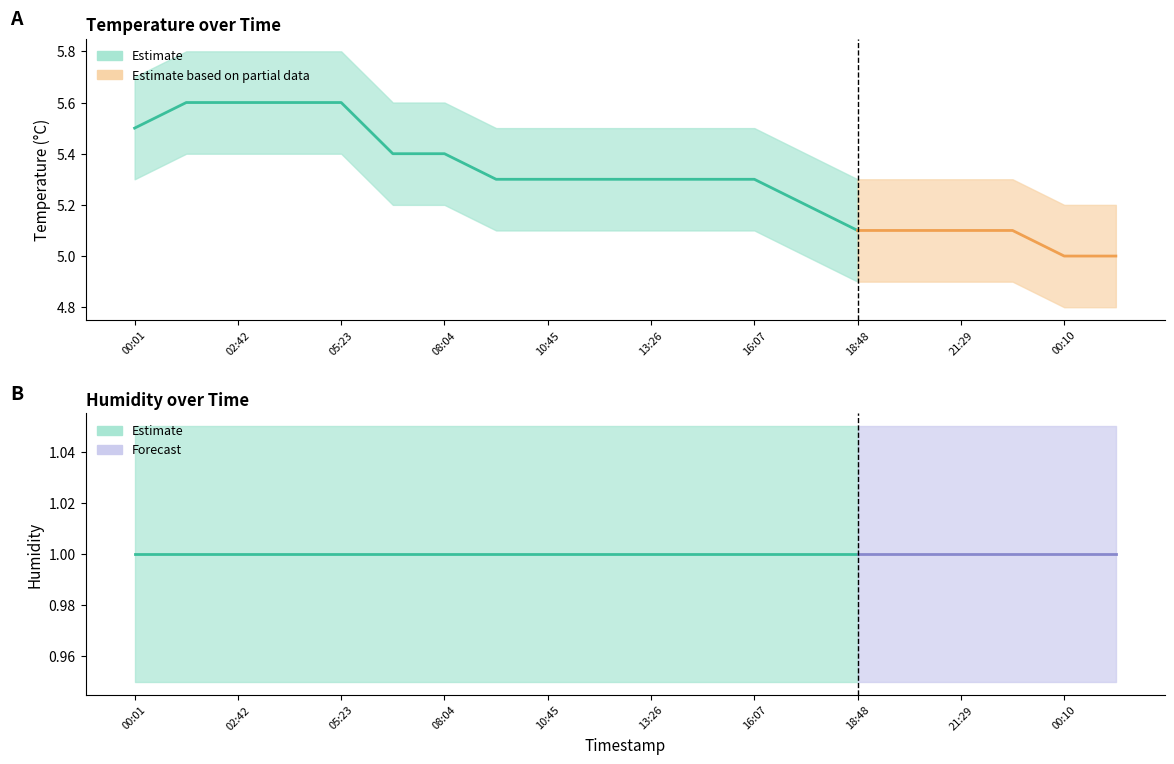

List the series in order of their peak value, lowest first.

humidity_lower, humidity, humidity_upper, temperature_lower, temperature, temperature_upper